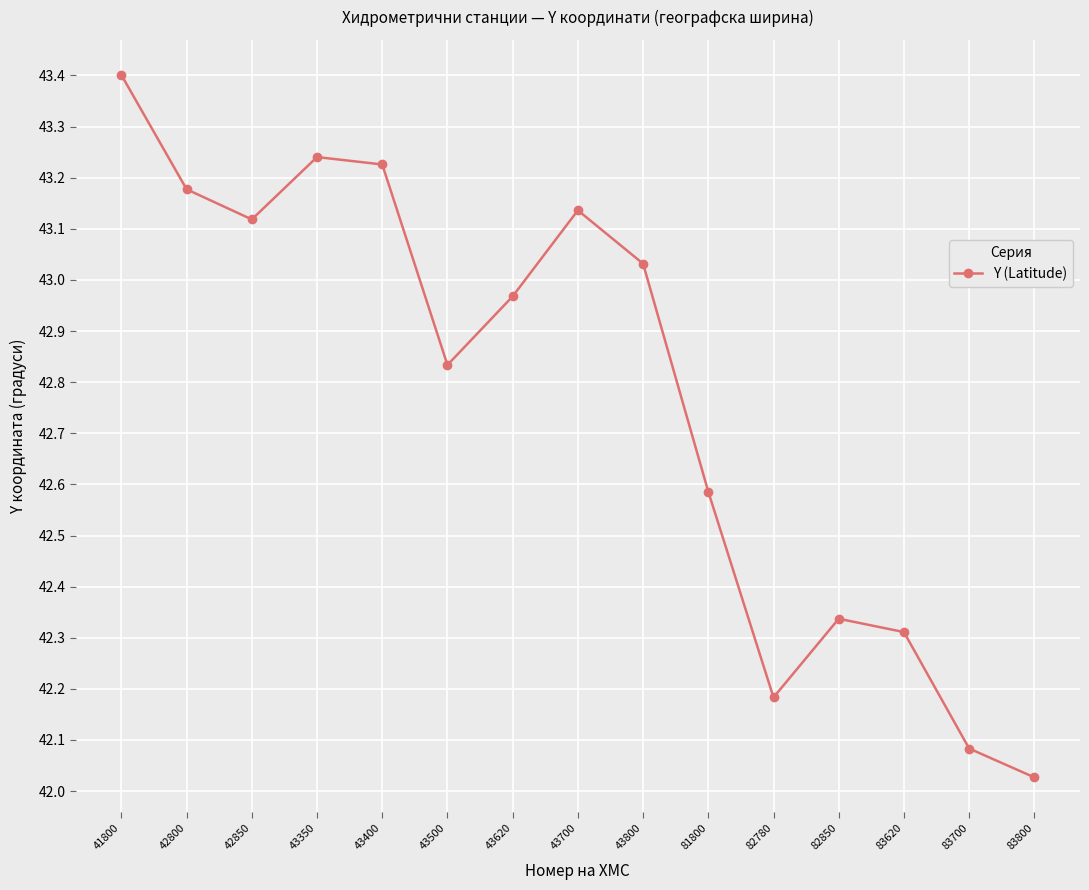

At which label is the value closest to 42?

83800